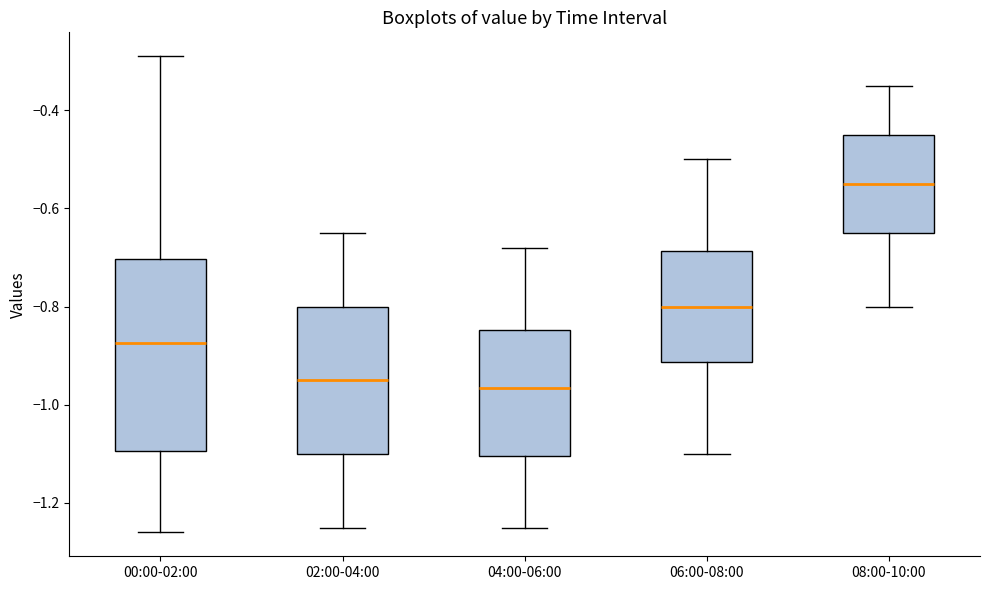

Reading left to right, read every box against the y-axis: the position of its median line, the range the box covers, and the ends of its whiskers. The values are not printed on the chart, so give them approximately, as read against the axis.

00:00-02:00: median -0.88, box -1.10 to -0.70, whiskers -1.26 to -0.28
02:00-04:00: median -0.94, box -1.10 to -0.80, whiskers -1.24 to -0.64
04:00-06:00: median -0.96, box -1.10 to -0.84, whiskers -1.24 to -0.68
06:00-08:00: median -0.80, box -0.92 to -0.68, whiskers -1.10 to -0.50
08:00-10:00: median -0.54, box -0.64 to -0.44, whiskers -0.80 to -0.34